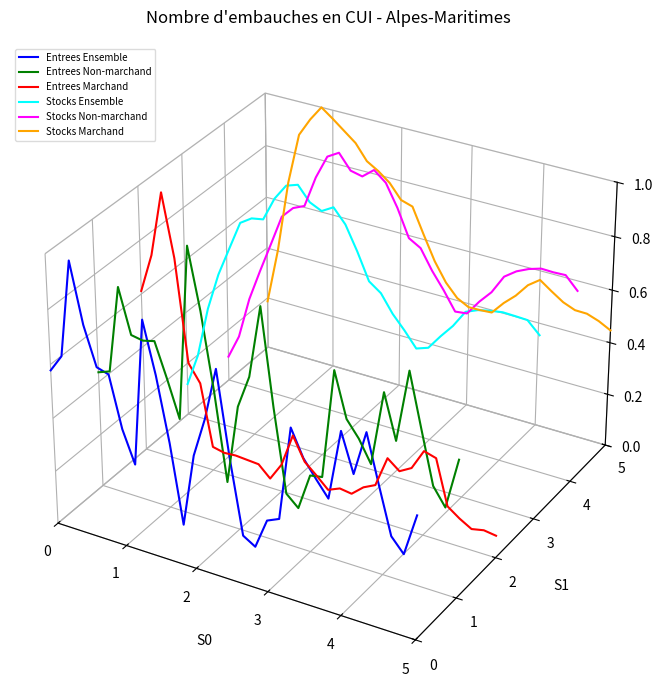

Is this an area chart (filled region under the line)?

No